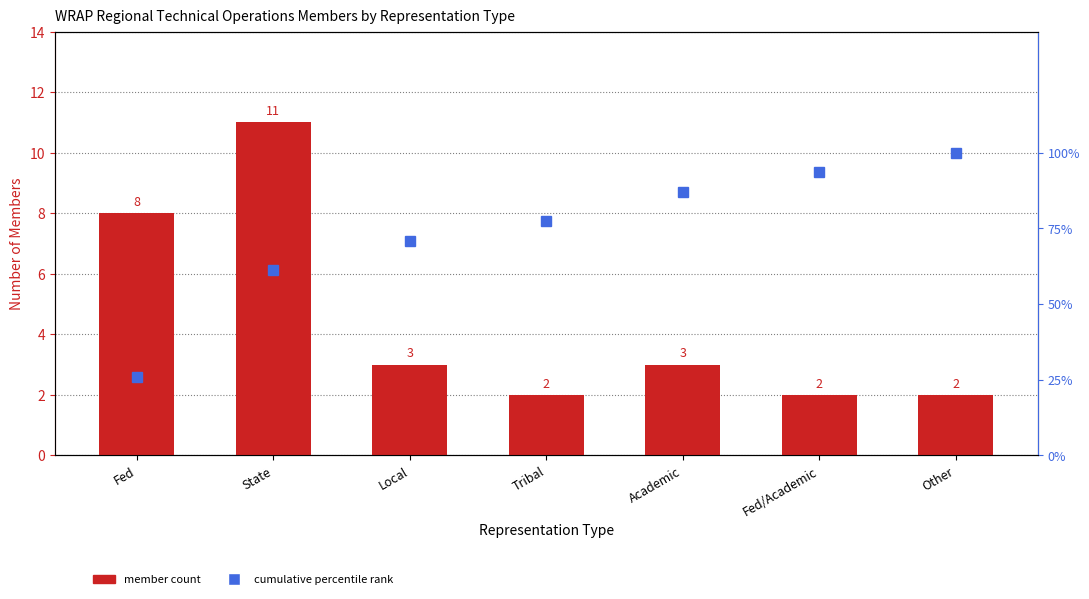

What is the average value of the Cumulative % series?

73.7